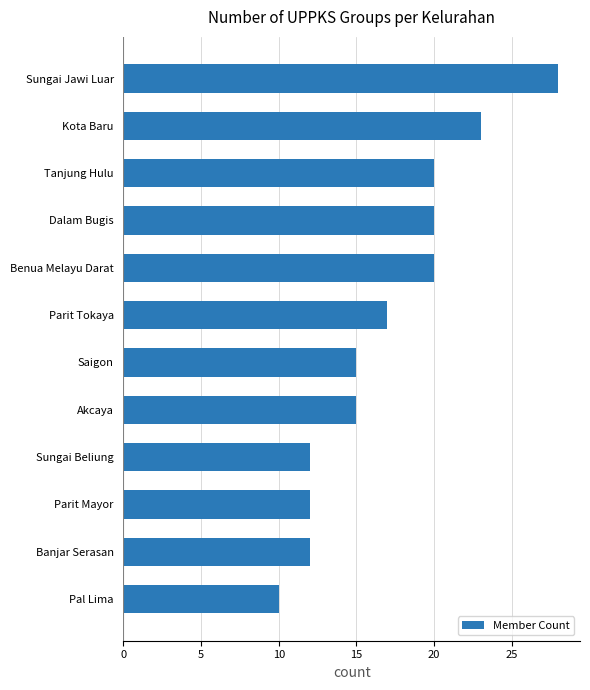

What is the ratio of the value at Sungai Beliung to the value at Saigon?

0.8